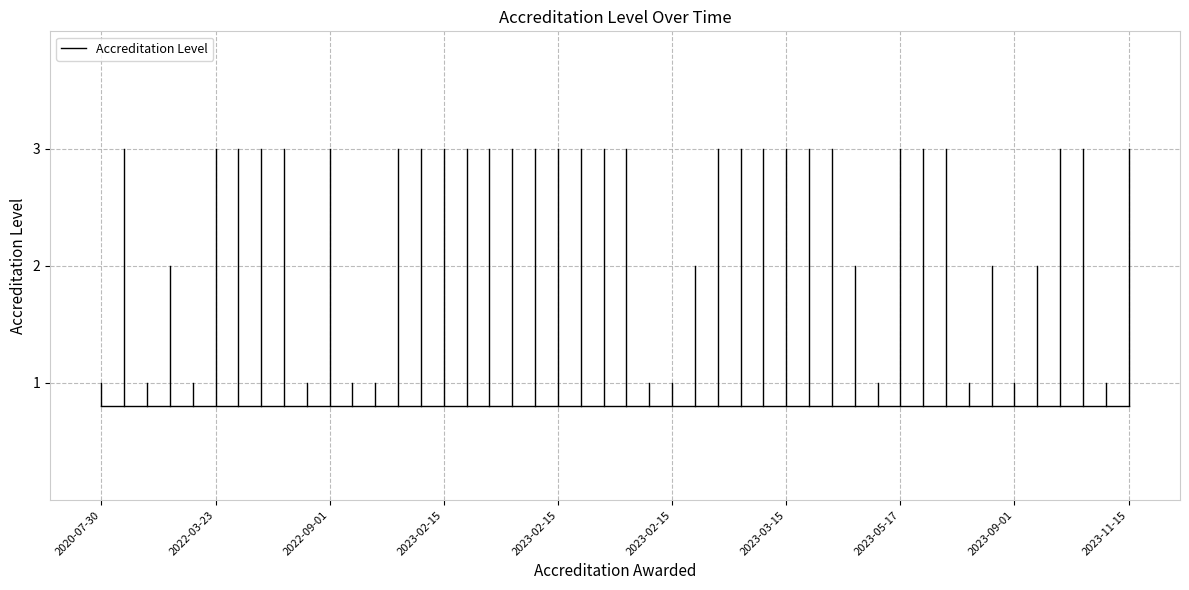

How many lines are shown in the chart?

1